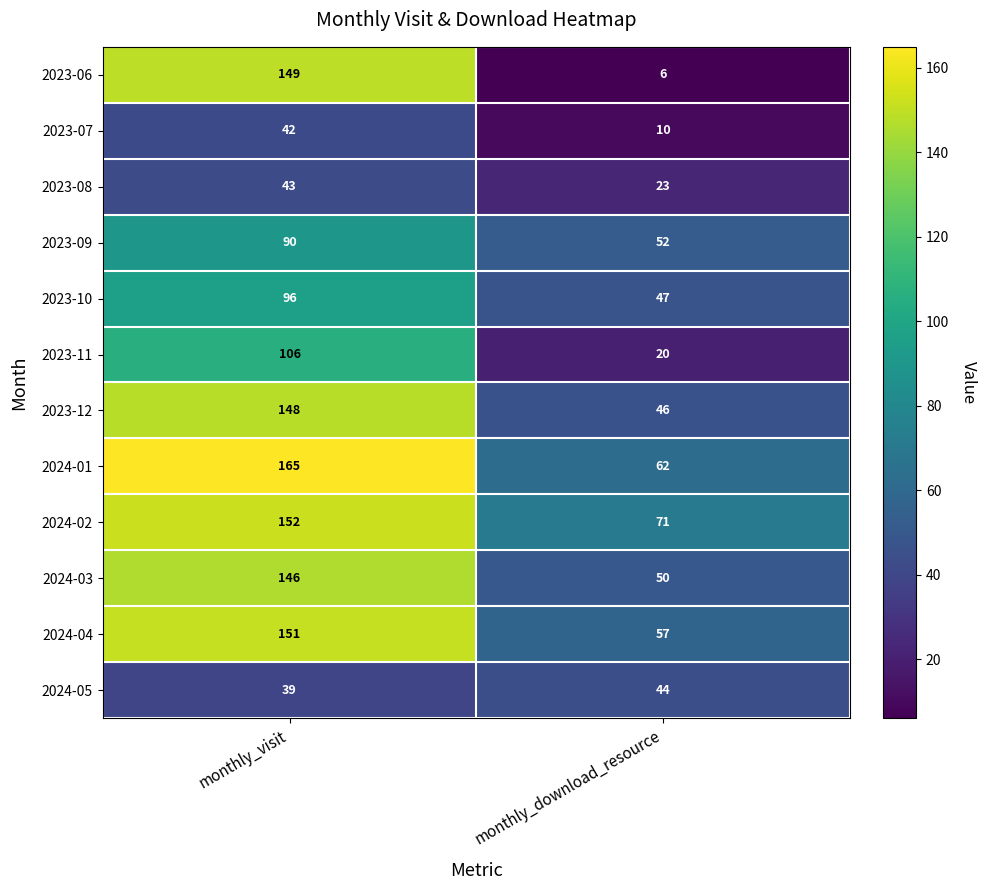

Which label corresponds to the smallest value in the chart?

monthly_download_resource